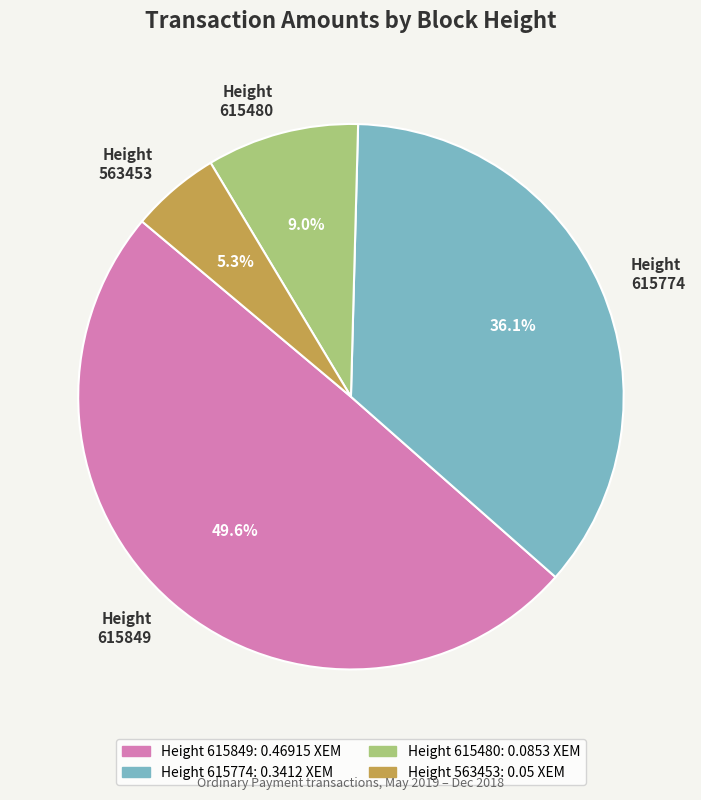

How many slices are in this pie chart?

4